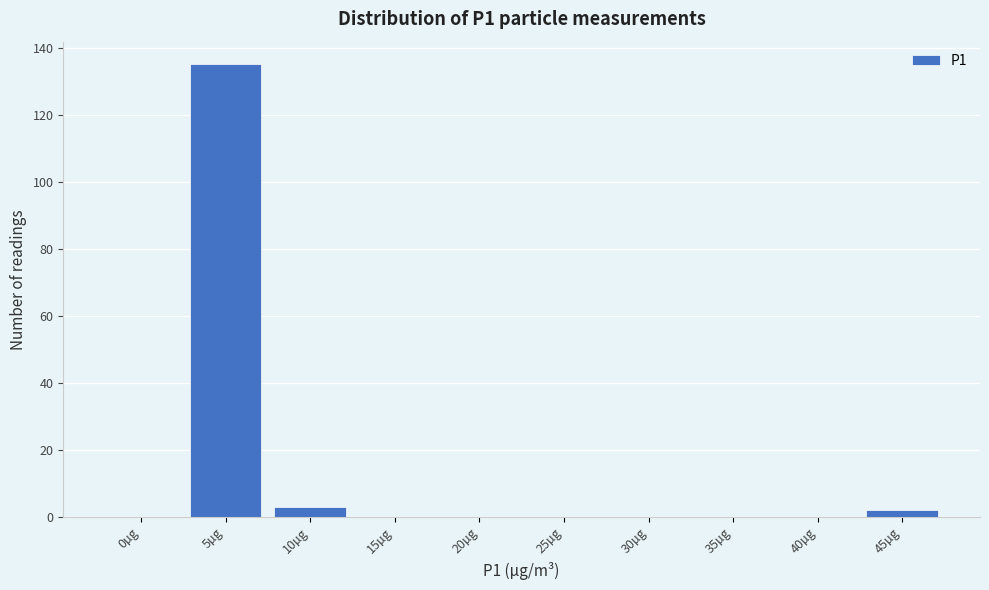

Reading right to left, extract all data points from this chart.

45µg=2	40µg=0	35µg=0	30µg=0	25µg=0	20µg=0	15µg=0	10µg=3	5µg=135	0µg=0